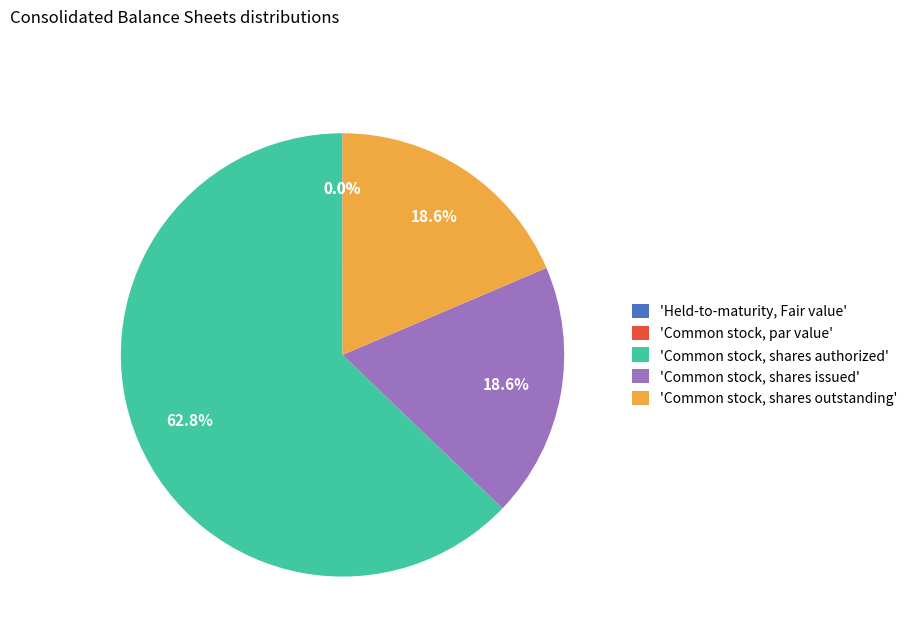

What is the ratio of the value at 'Common stock, shares outstanding' to the value at 'Common stock, shares issued'?

1.0